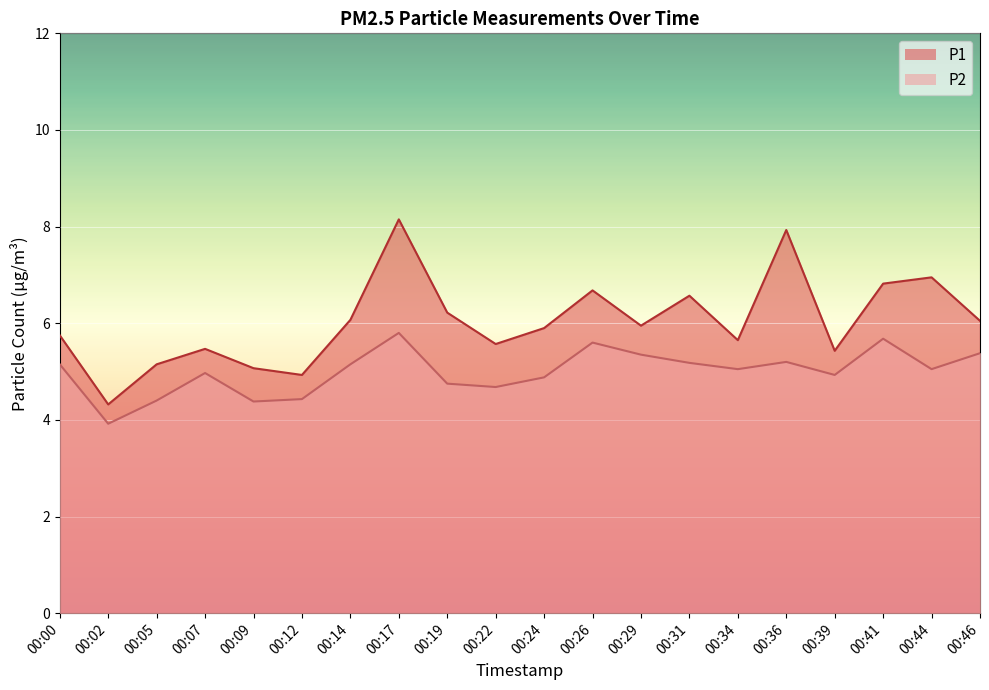

Which series has the widest spread of values?

P1